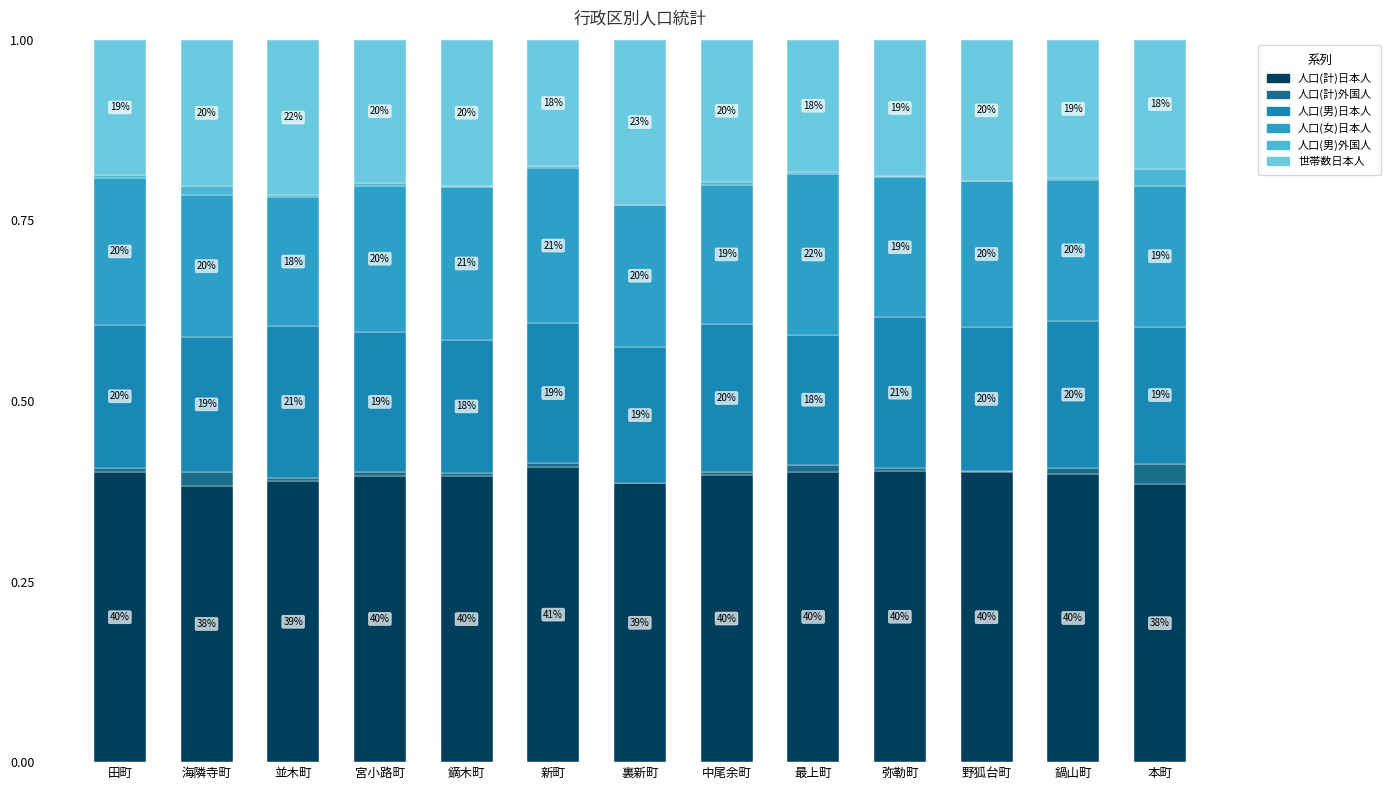

What is the label of the 4th bar from the right?

弥勒町